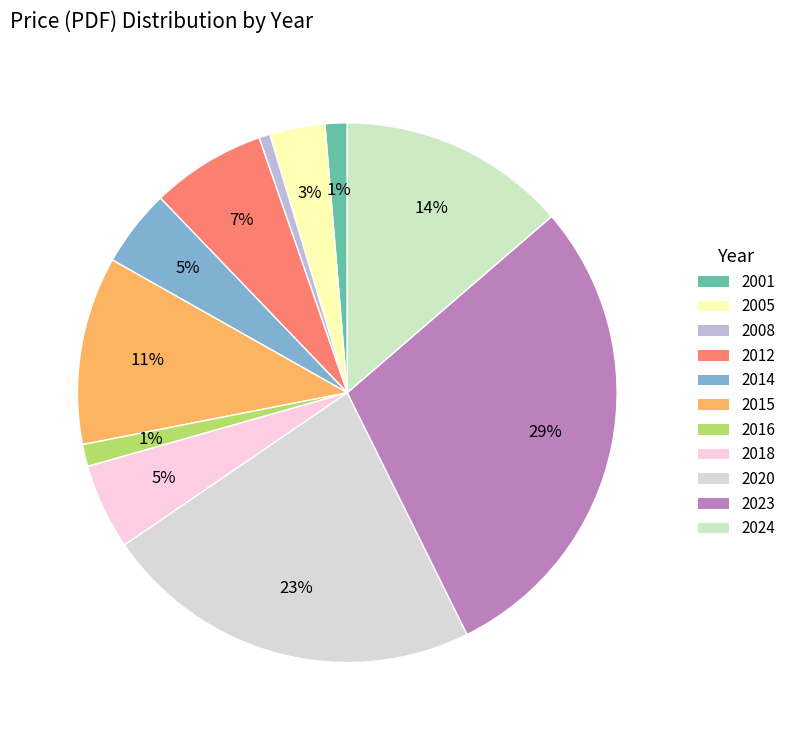

To the nearest percent, what is the difference between the 2005 and 2008 slice percentages?

3%